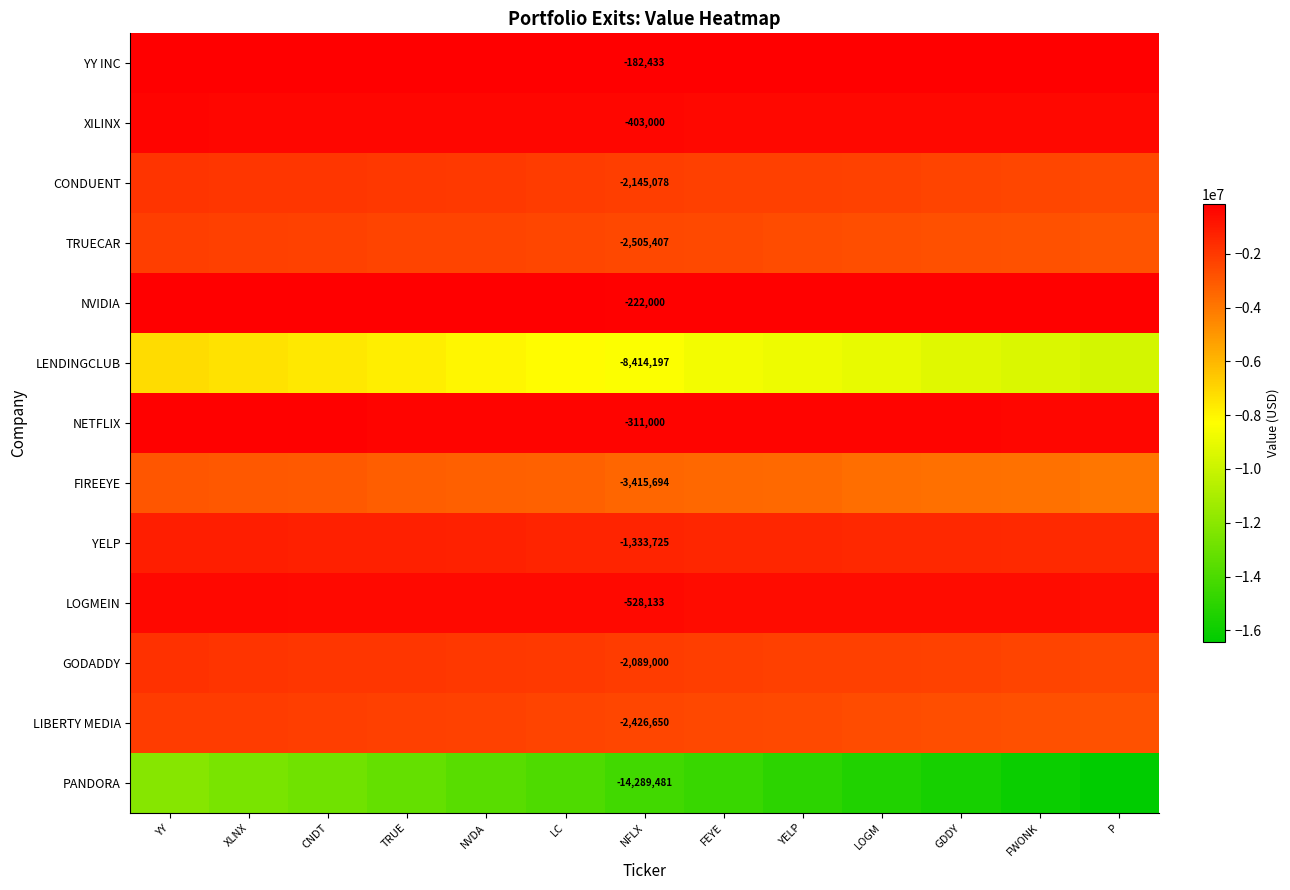

At how many categories does at least one series exceed -10963325?

13